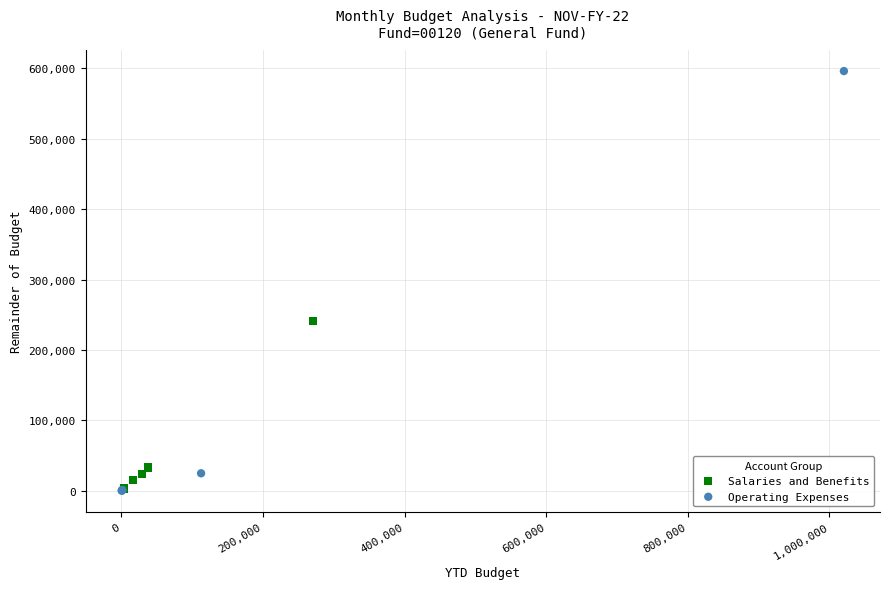

Which series has the largest Y range (max minus min)?

Operating Expenses